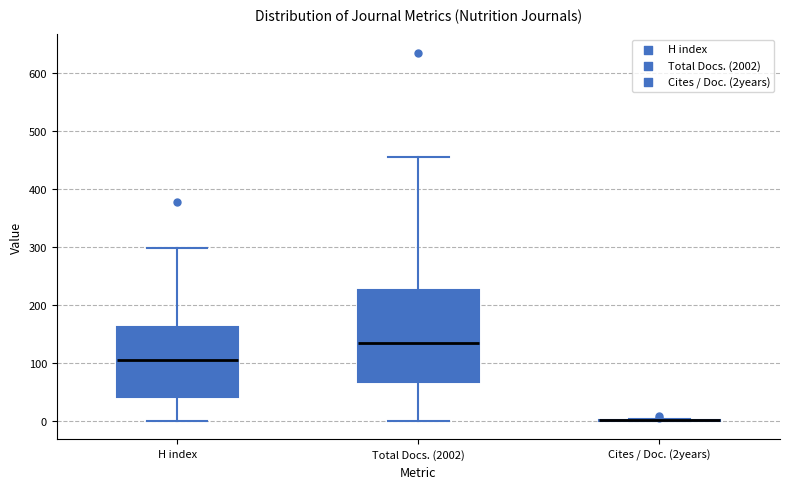

Where does the upper whisker of the box for H index end on the y-axis? The values are not printed on the chart, so give them approximately, as read against the axis.

300